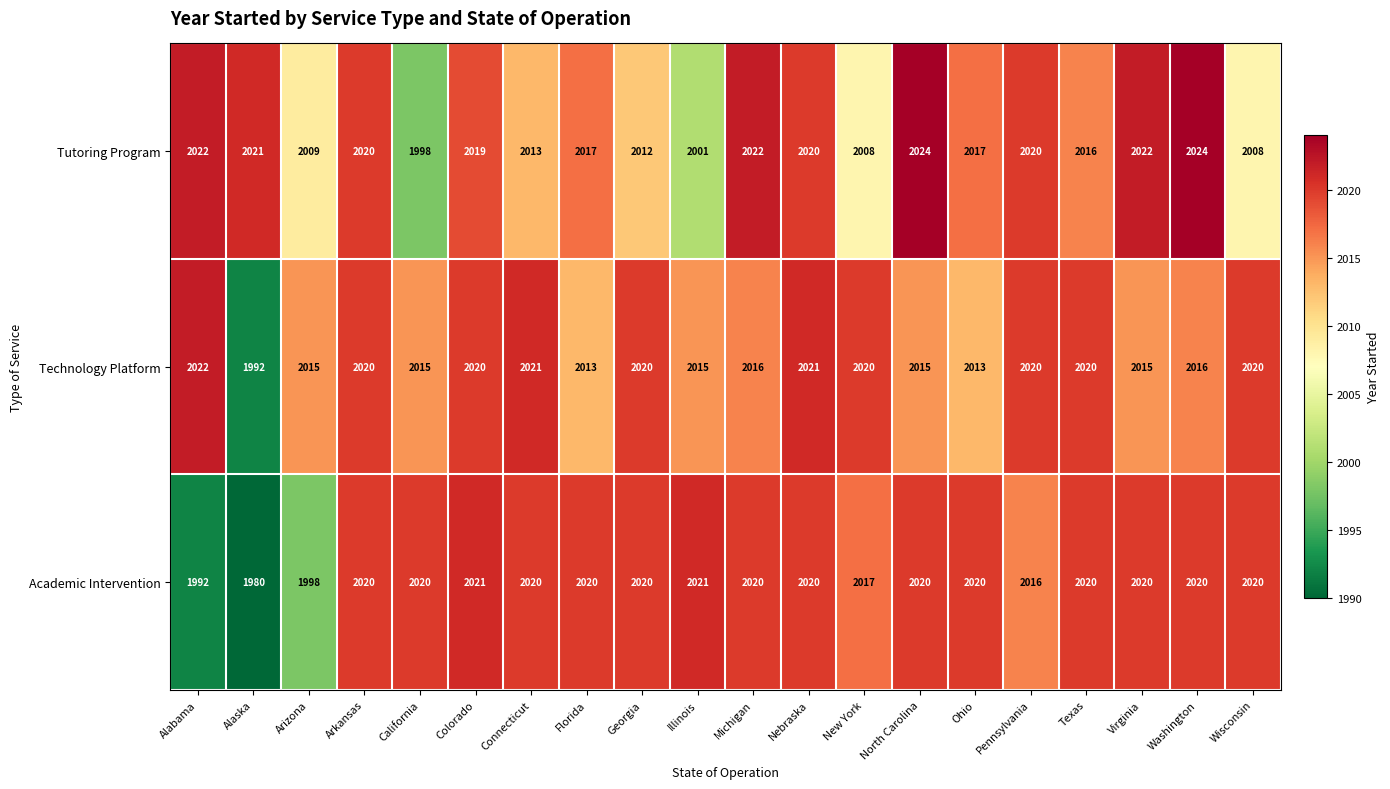

Rank the series by their maximum value, from highest to lowest.

Tutoring Program, Technology Platform, Academic Intervention